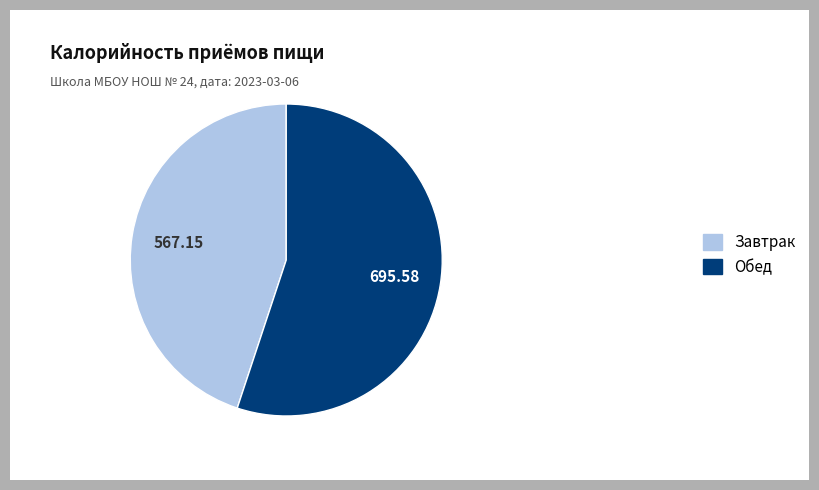

Is there any slice that represents more than half of the pie?

Yes